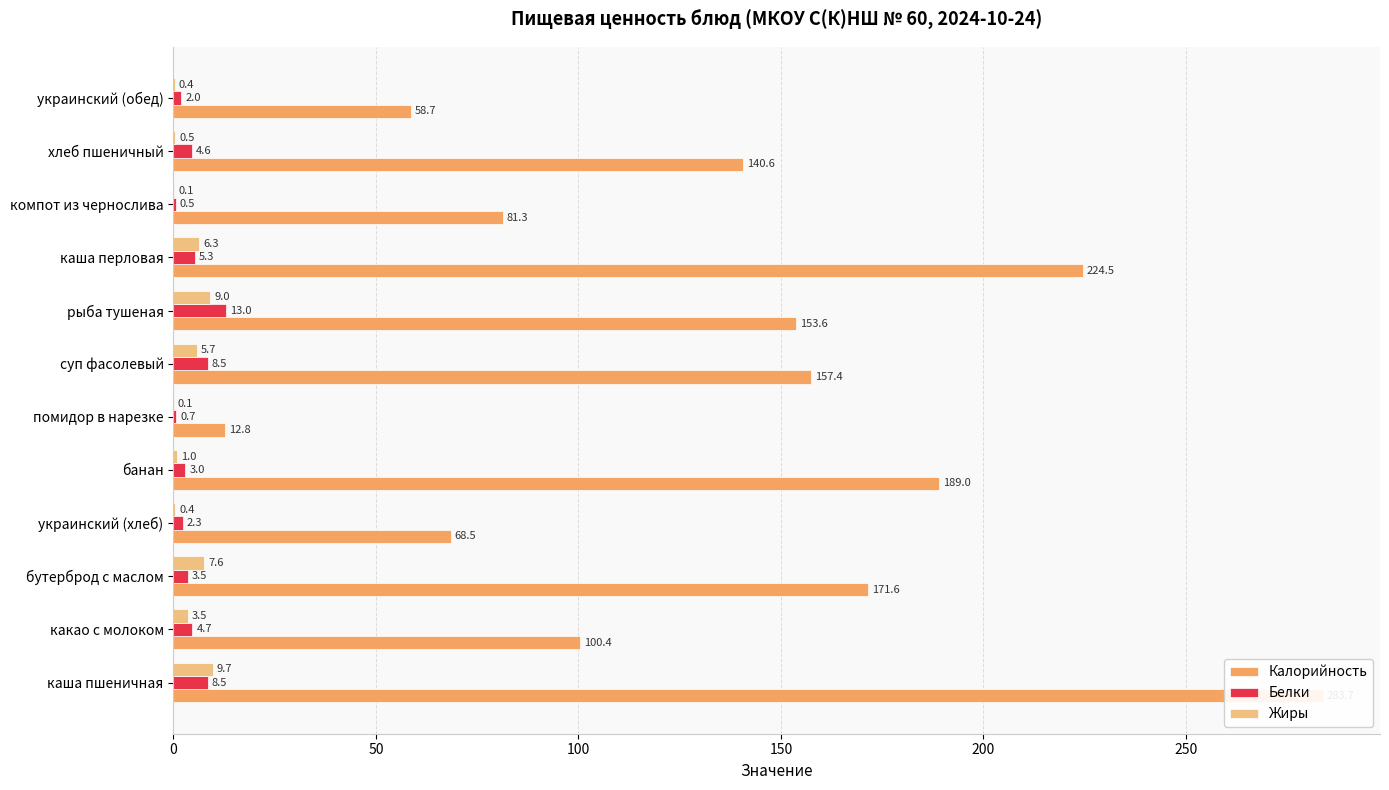

Count the number of categories in the chart.

12